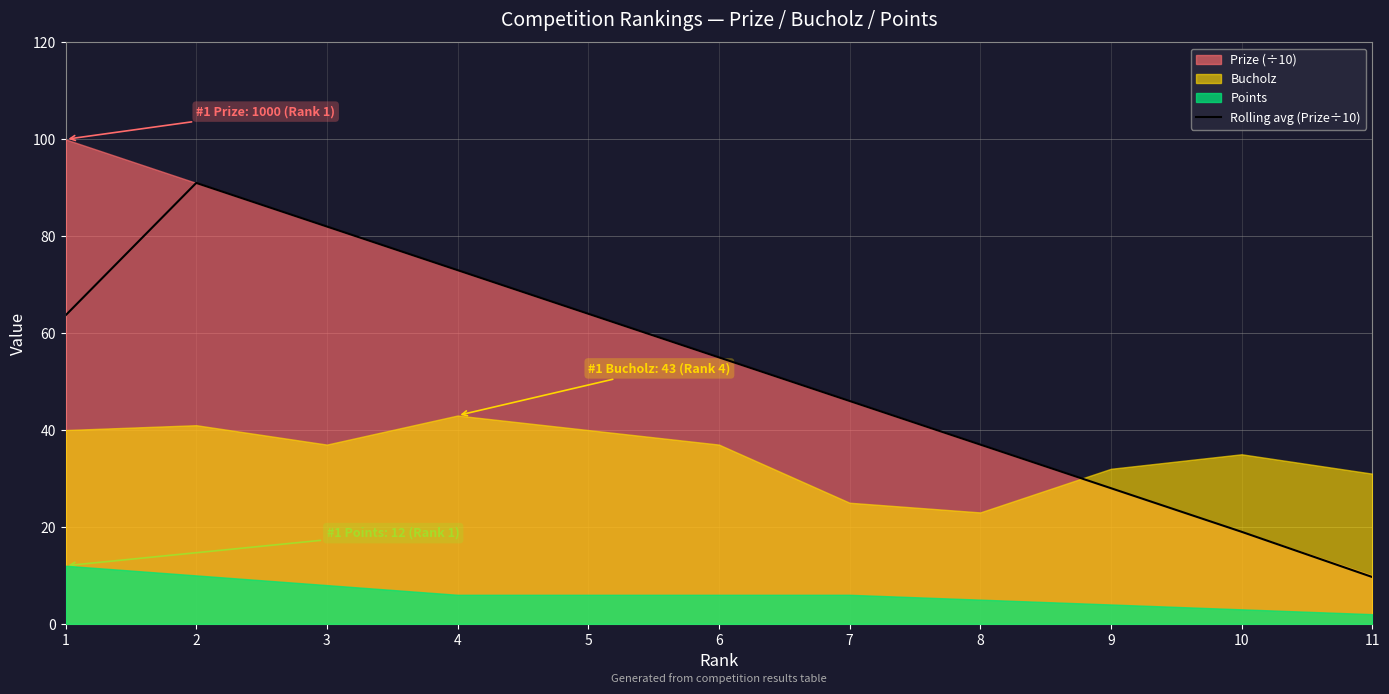

What is the change in value from 2 to 7?

-45.0